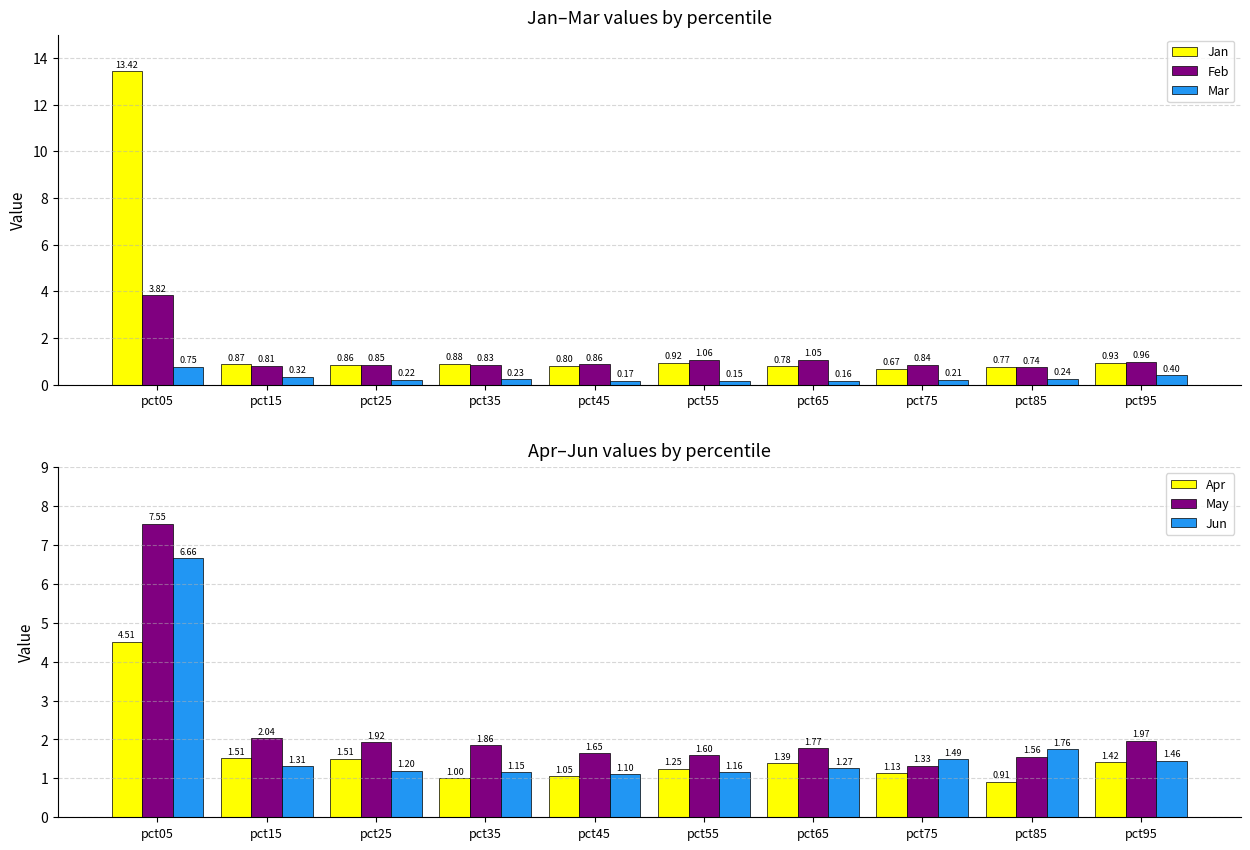

List the series in order of their peak value, highest first.

Jan, May, Jun, Apr, Feb, Mar